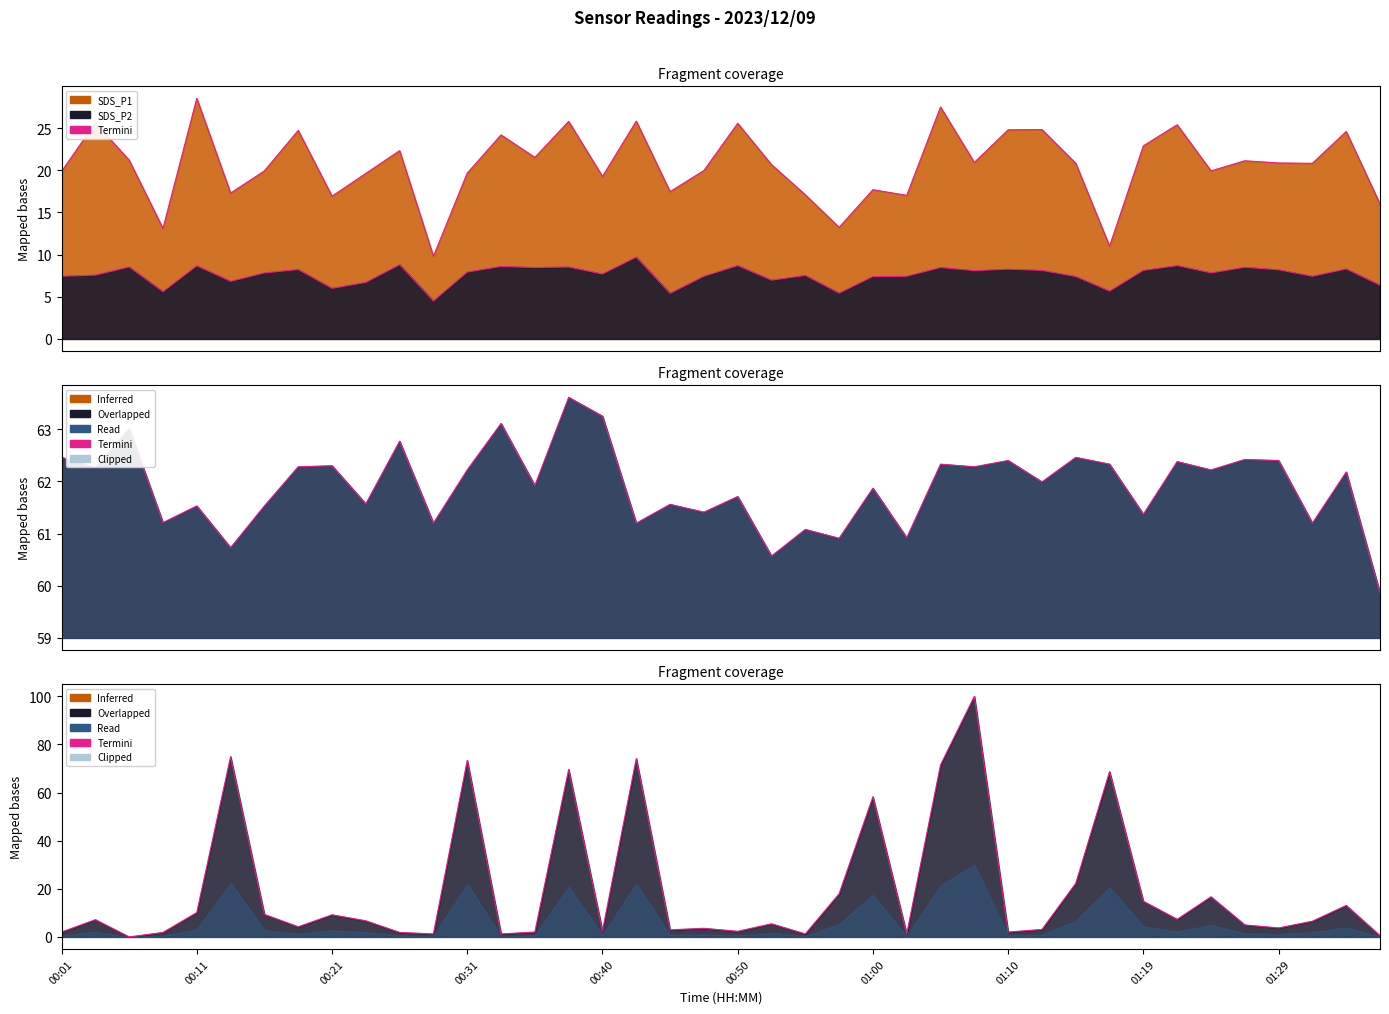

Rank the series at 00:50 from lowest to highest value.

Termini, SDS_P2 line, SDS_P1 line